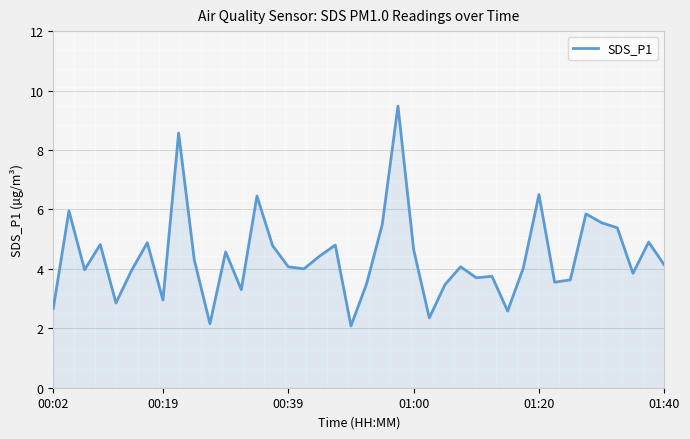

What is the greatest value displayed?

9.5